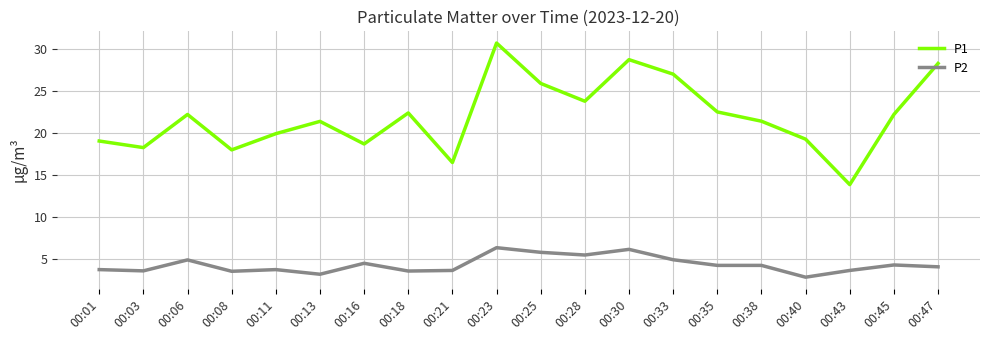

What is the minimum value shown in the chart?

2.9